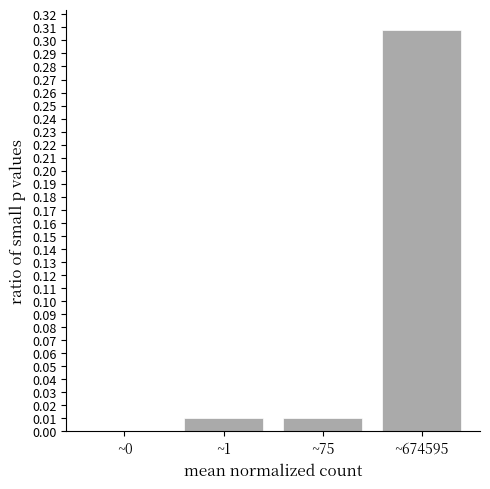

True or false: the data shows 0.2 at ~674595.

False